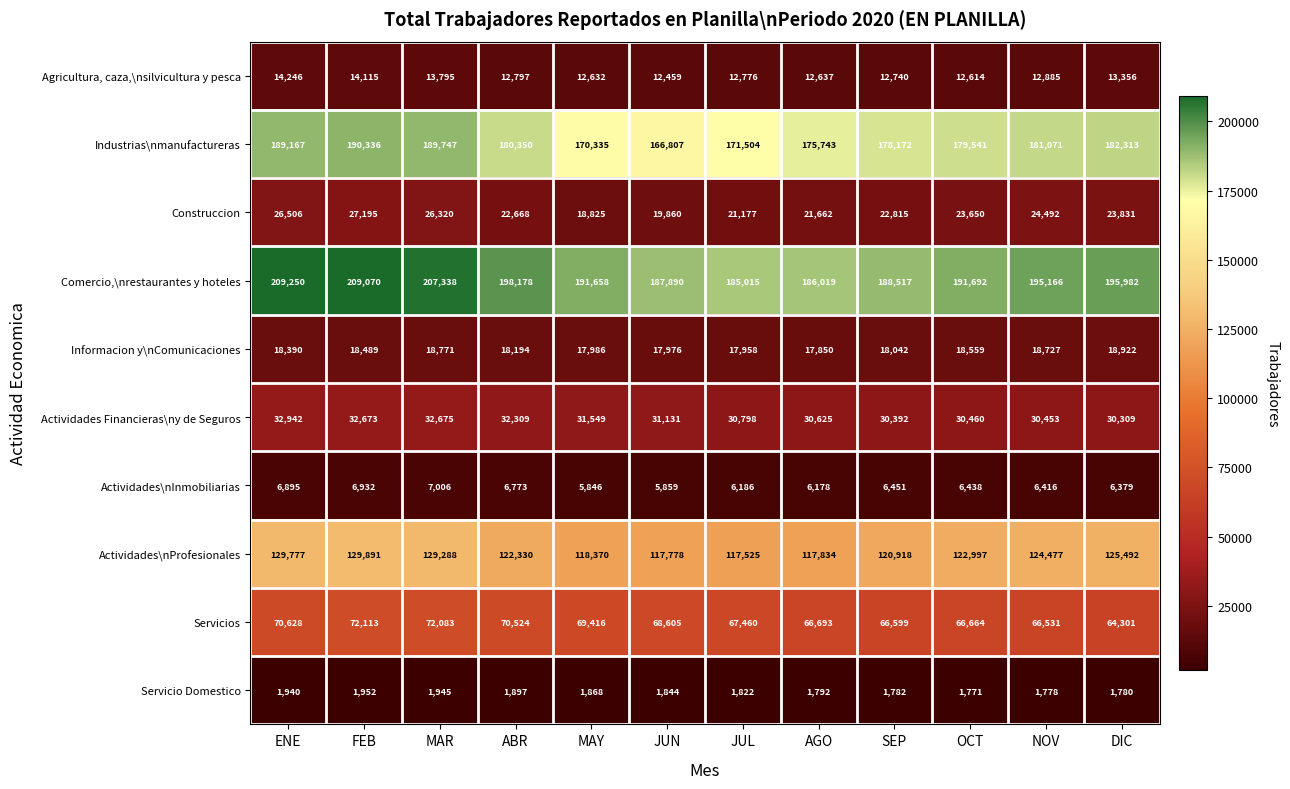

Which label corresponds to the smallest value in the chart?

OCT